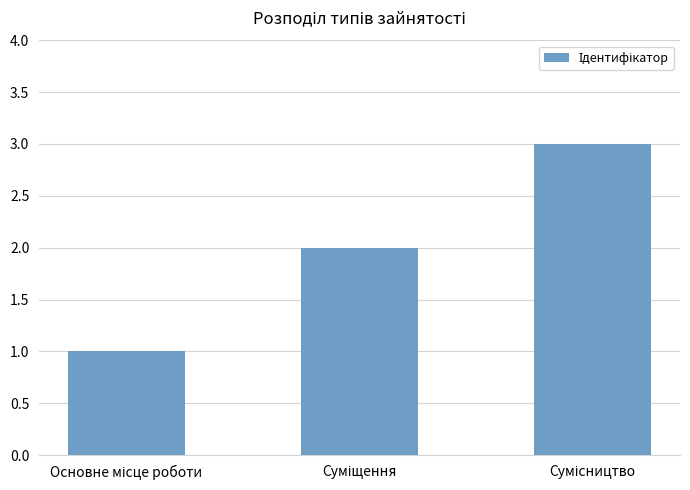

What is the maximum value shown in the chart?

3